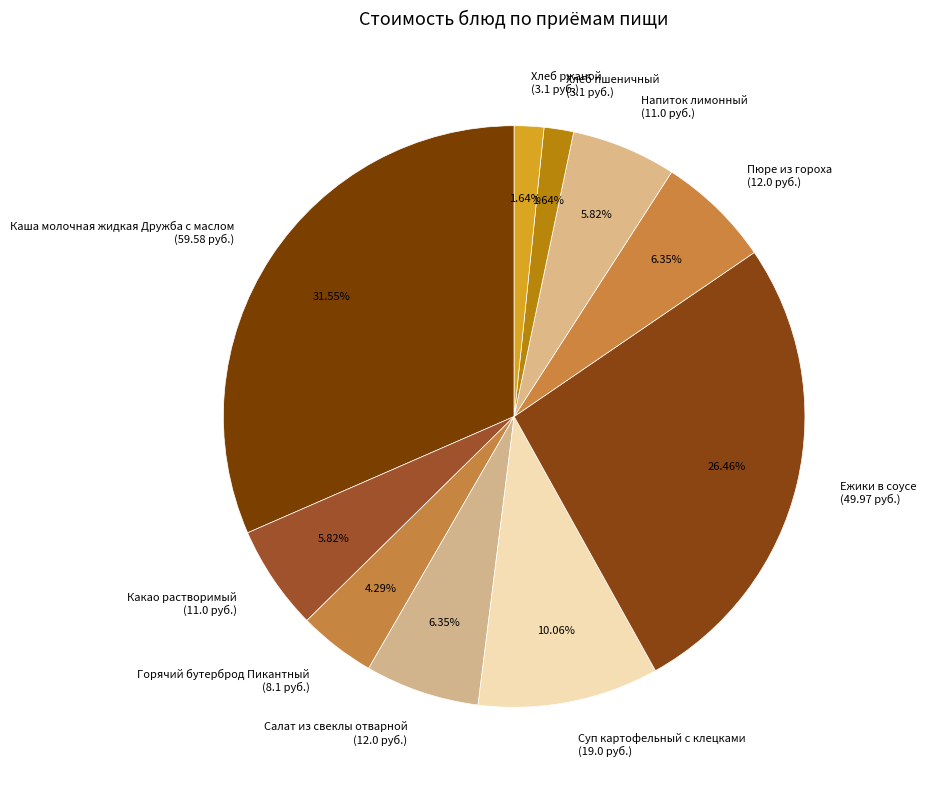

Combined, what portion of the pie is Каша молочная жидкая Дружба с маслом and Ежики в соусе?

58.0%